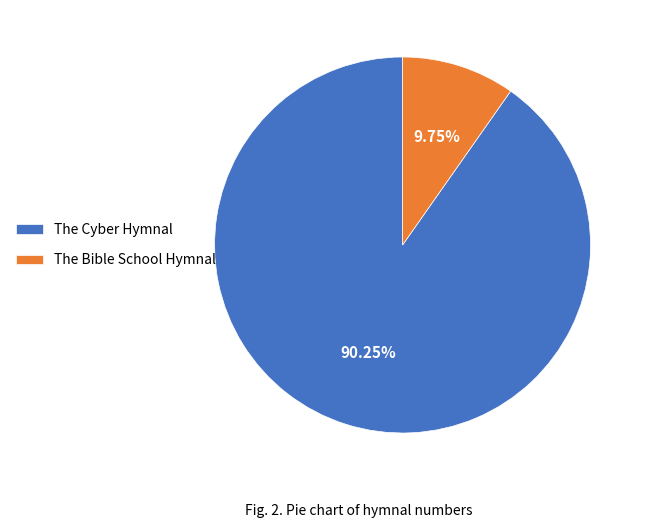

What is the ratio of the value at The Cyber Hymnal to the value at The Bible School Hymnal?

9.3